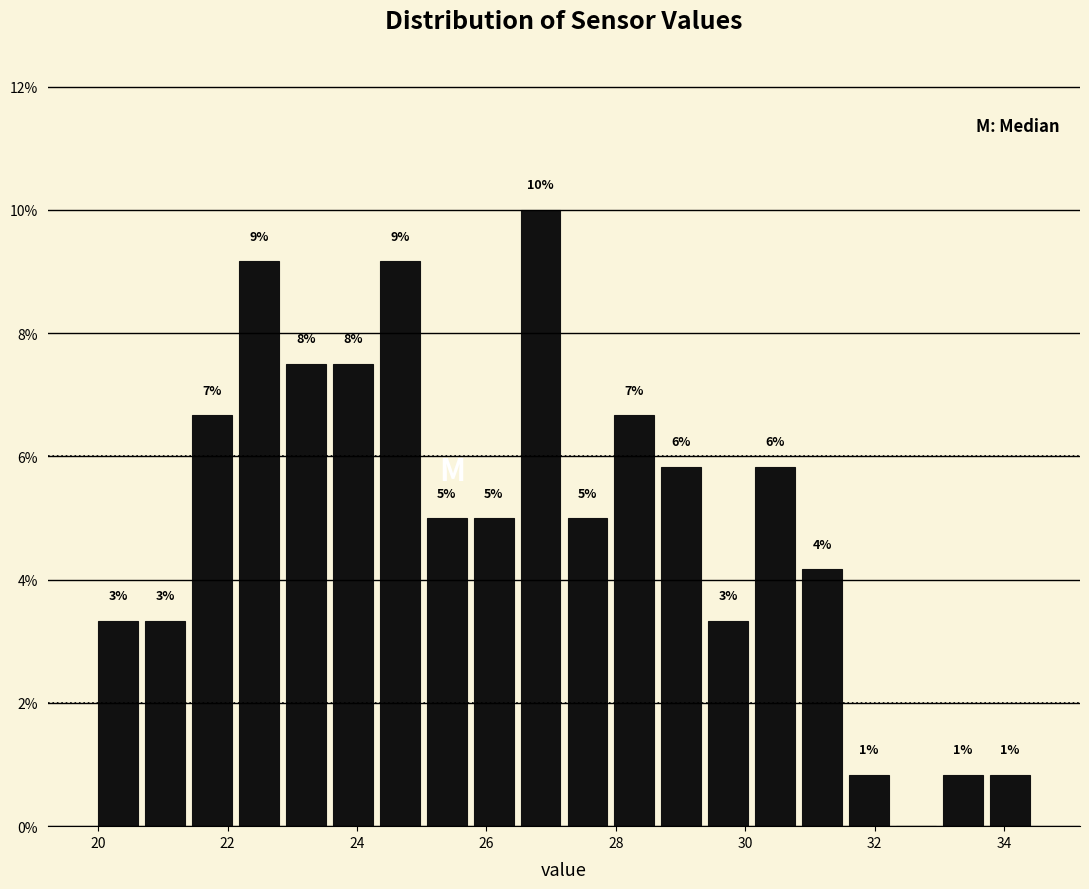

Read against the x-axis, roughly where is the centre of the tallest bar?

26.8